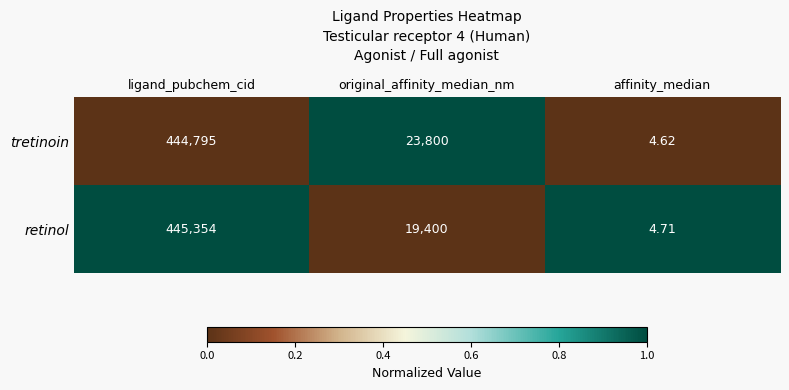

Which series has the widest spread of values?

retinol